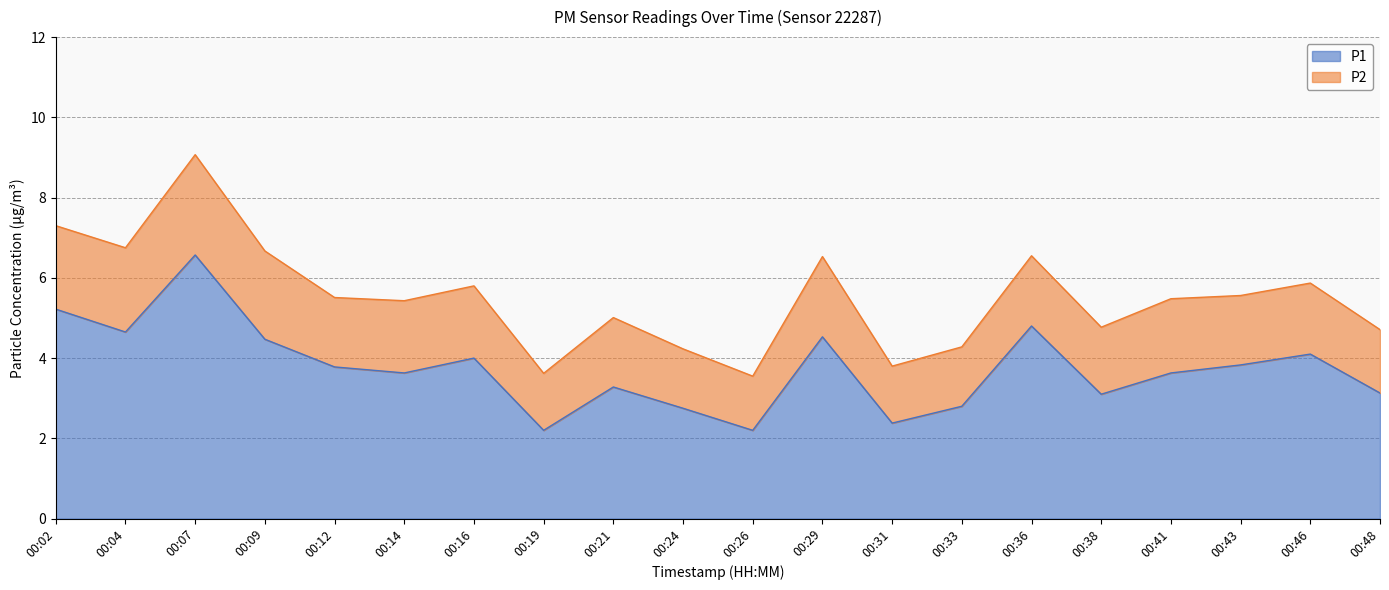

What is the value of the 11th point from the left?

2.2